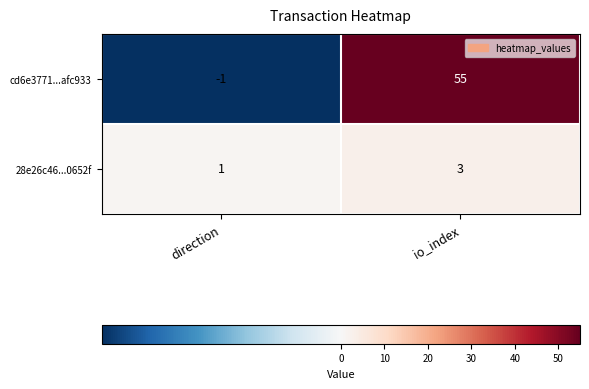

Between direction and io_index, which series saw the biggest shift?

cd6e3771...afc933